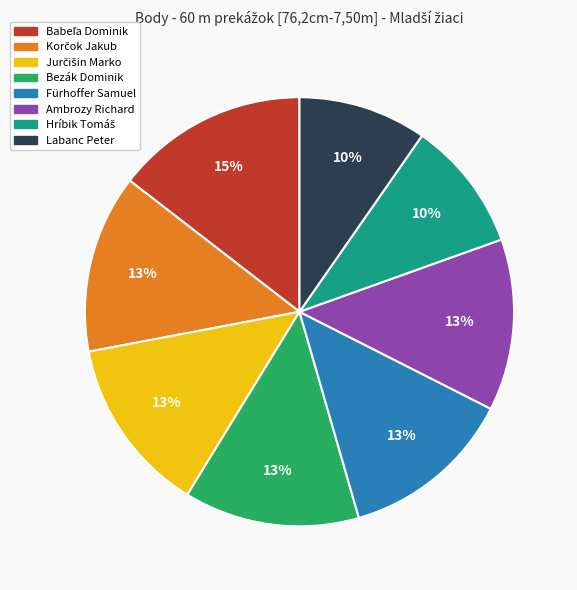

Is the sum of Fürhoffer Samuel and Labanc Peter greater than half?

No